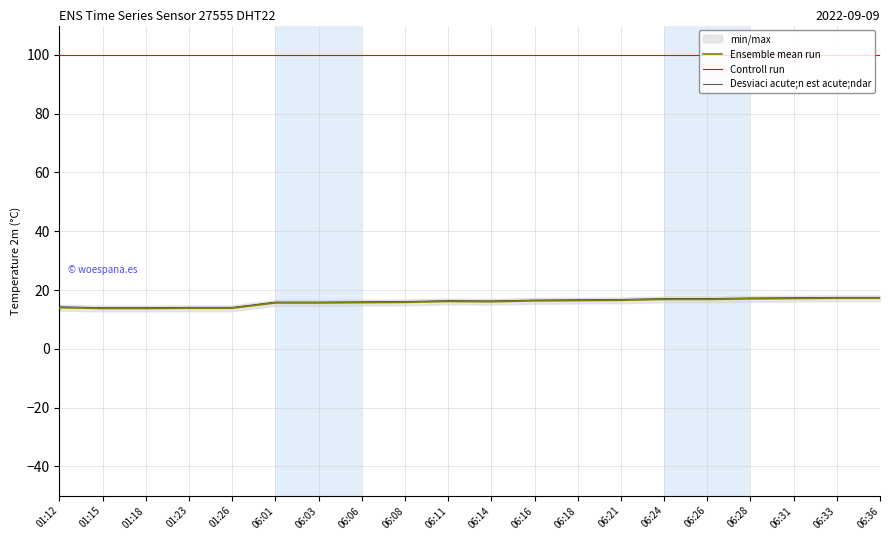

How many values in the Desviaci acute;n est acute;ndar series are below 16?

7